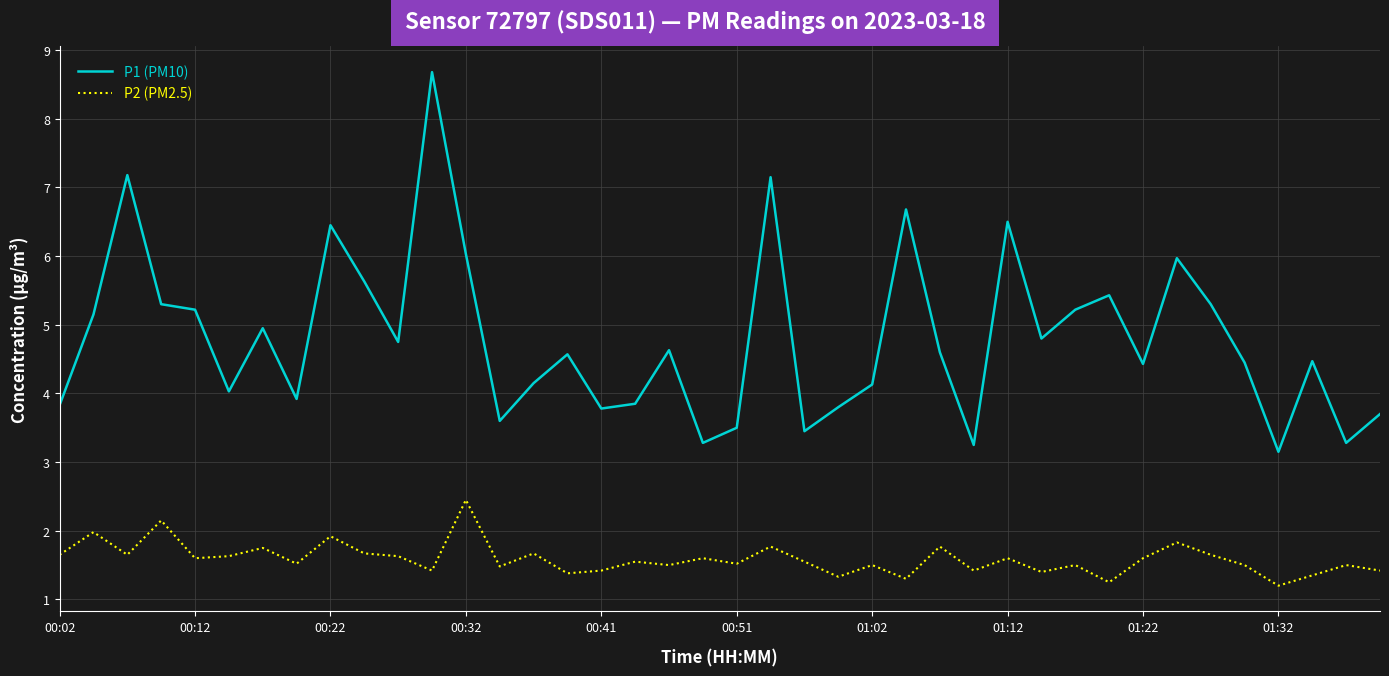

Which series has the largest total across all categories?

P1 (PM10)